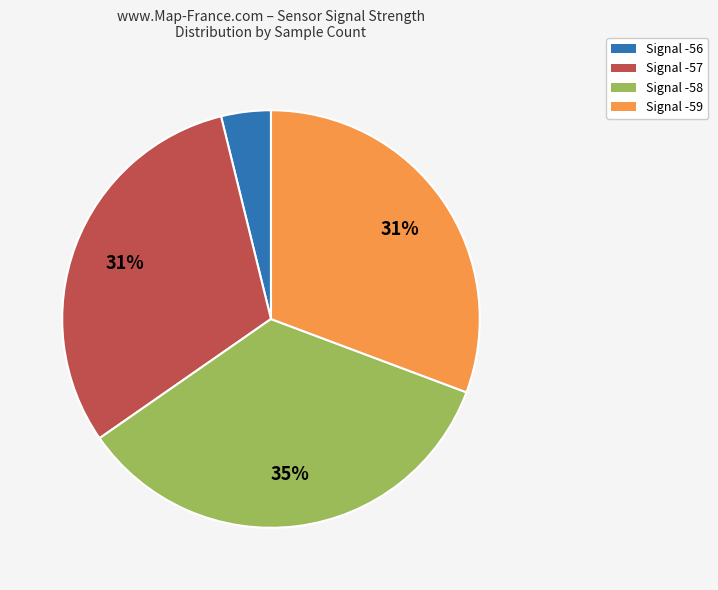

To the nearest percent, what is the difference between the largest and smallest slice percentages?

31%